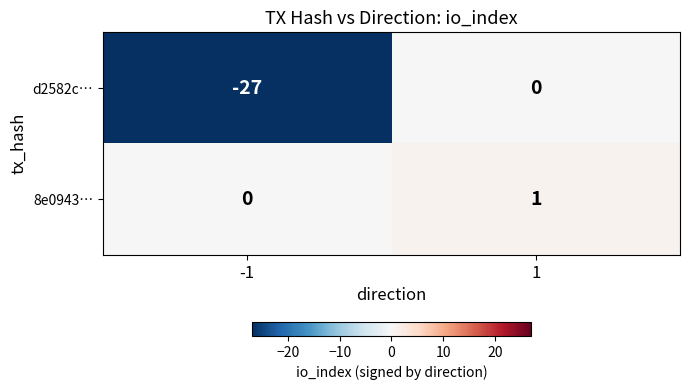

Between -1 and 1, which series saw the biggest shift?

d2582c…